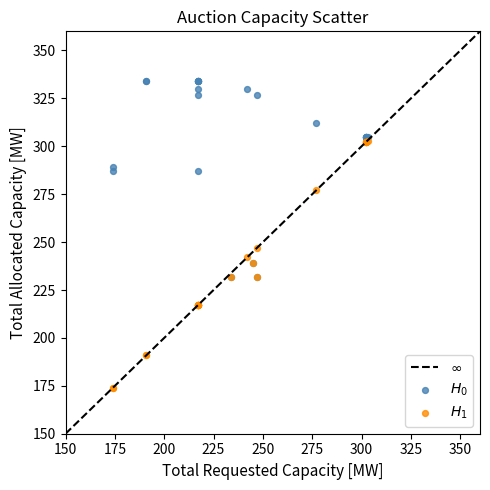

Across all series, what Y value is closest to 254?

247